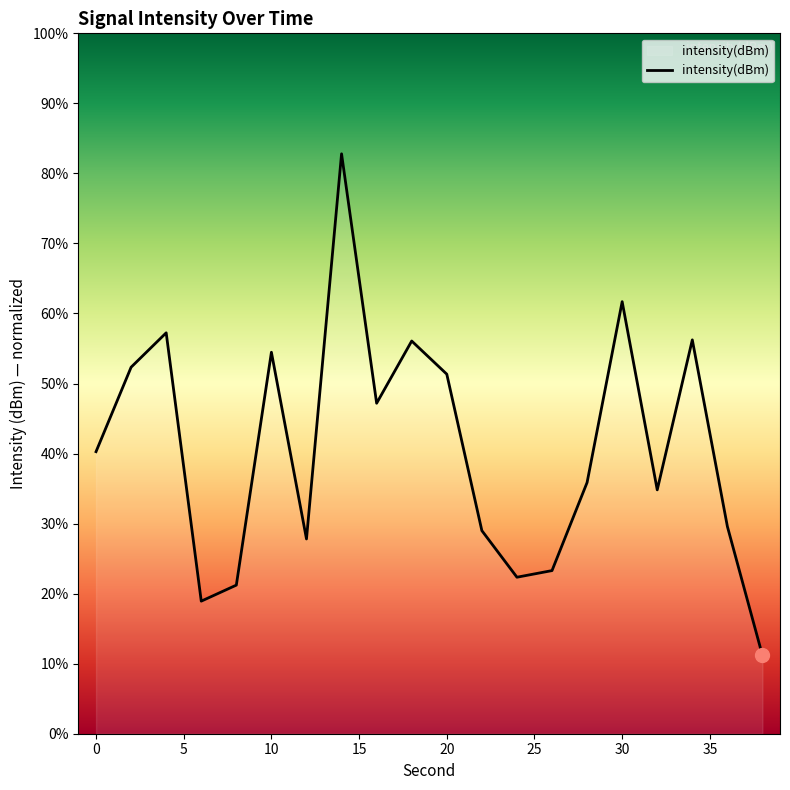

What is the smallest value displayed?

11.2